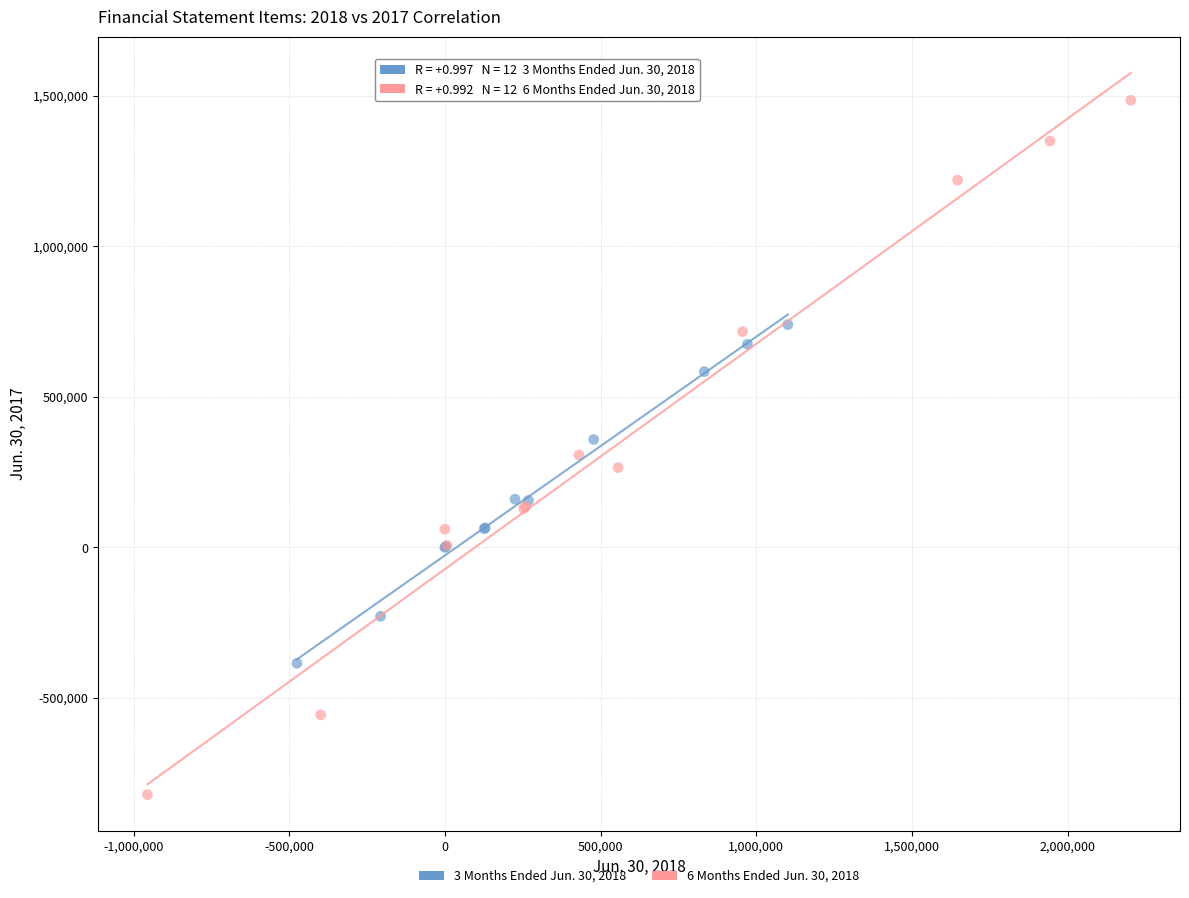

Which series contains the lowest Y value?

6 Months Ended Jun. 30, 2018